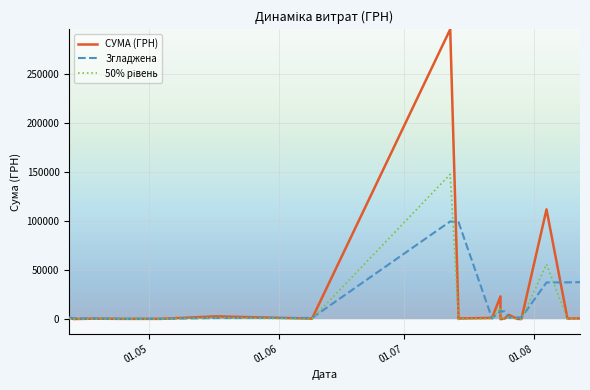

How many times do Згладжена and 50% рівень cross each other?

10